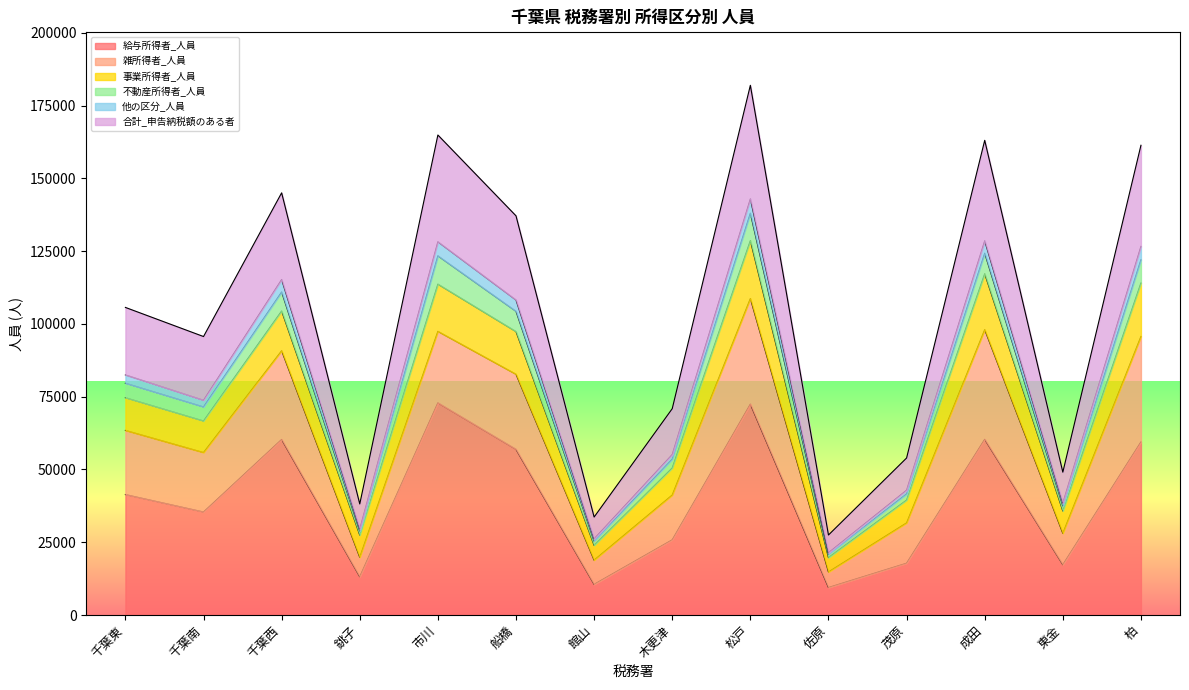

At which category does 給与所得者_人員 reach its first local peak?

千葉西